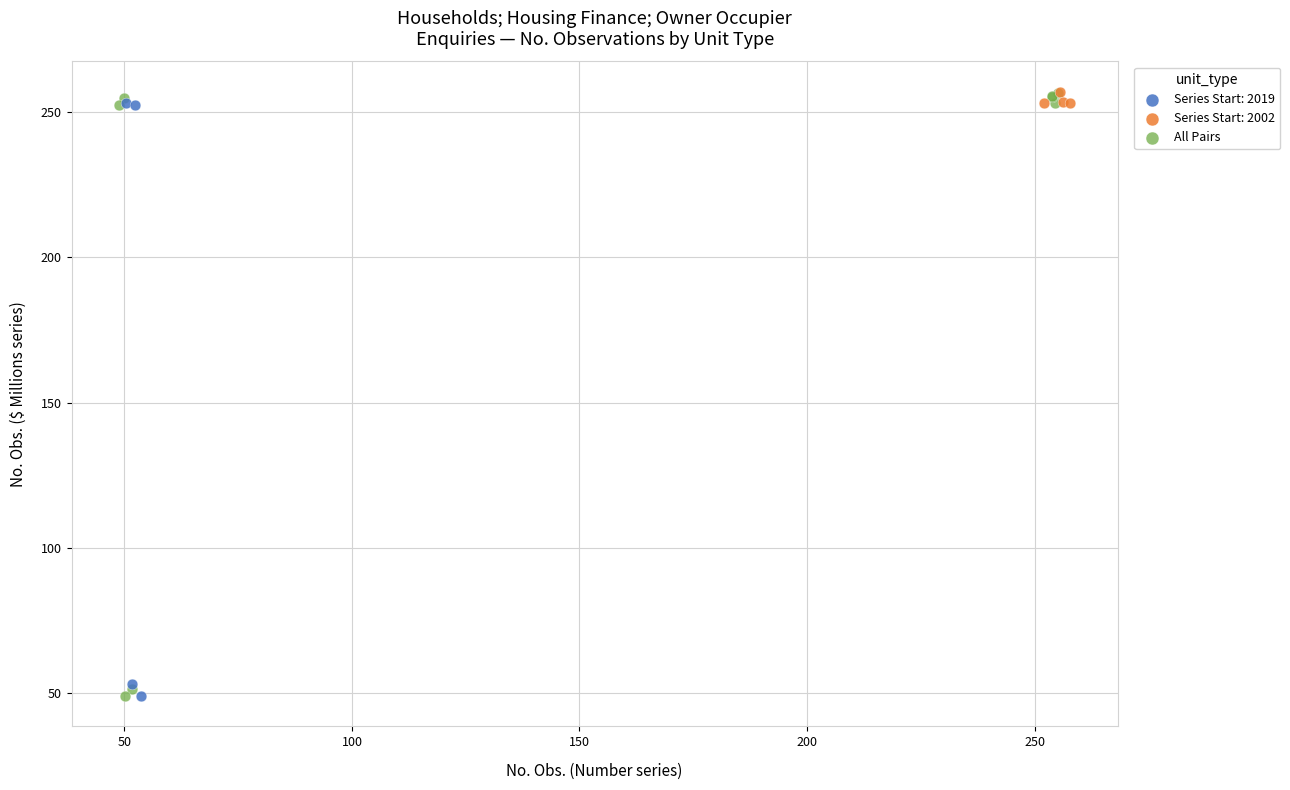

Which series has the largest Y range (max minus min)?

All Pairs